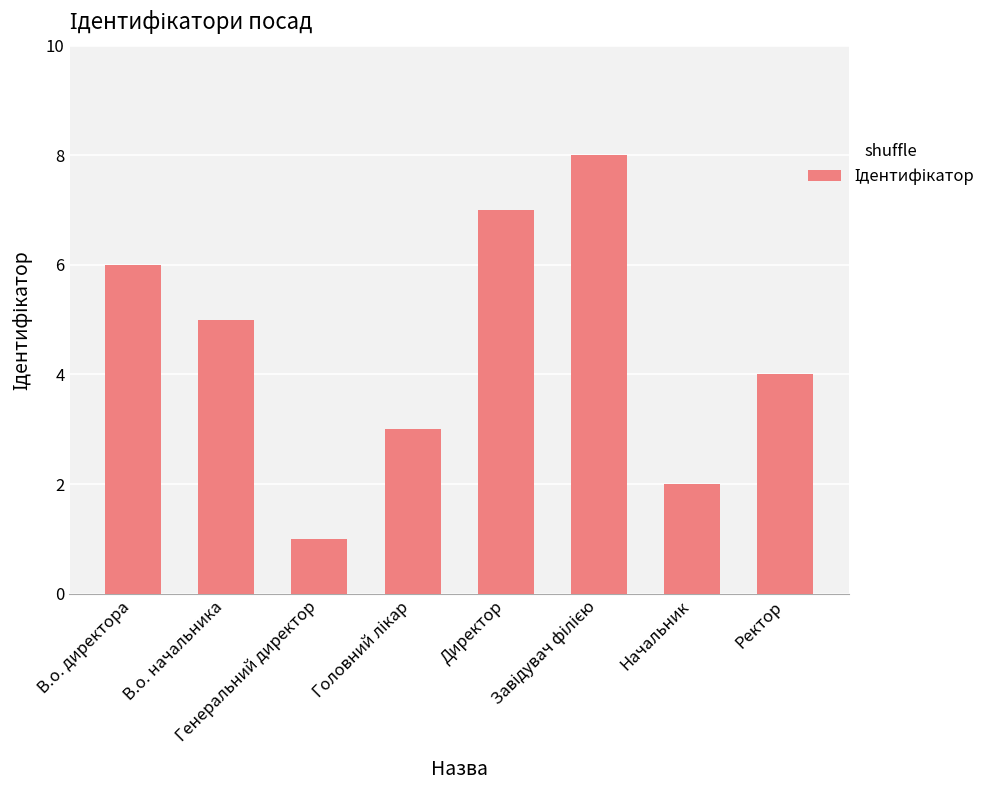

Reading left to right, extract all data points from this chart.

6	5	1	3	7	8	2	4